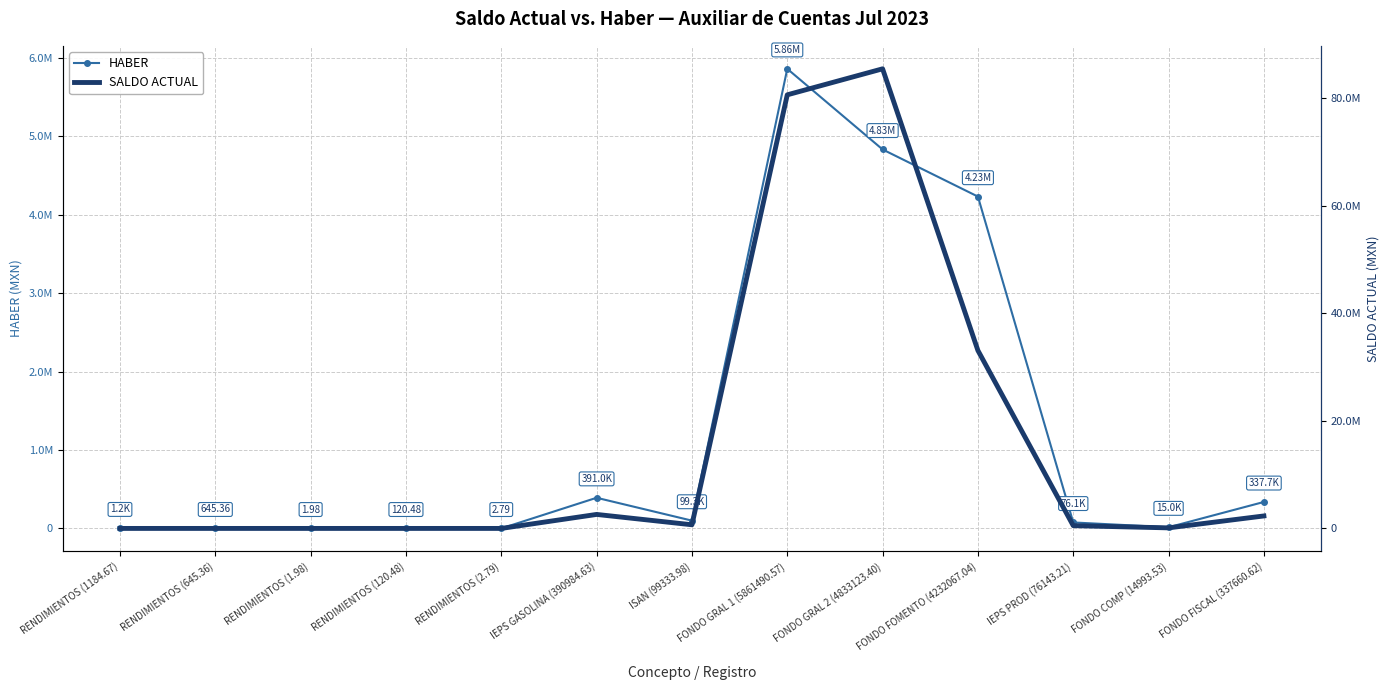

How many data points does each series have?

13